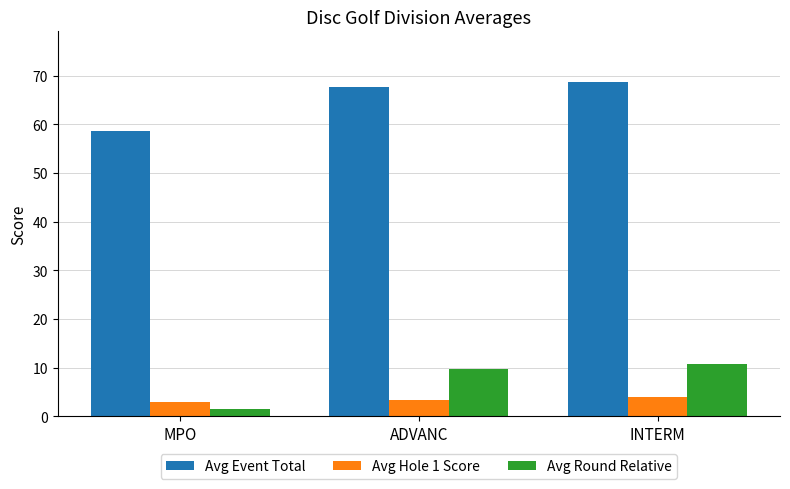

What is the sum of the Avg Hole 1 Score values at ADVANC and INTERM?

7.3